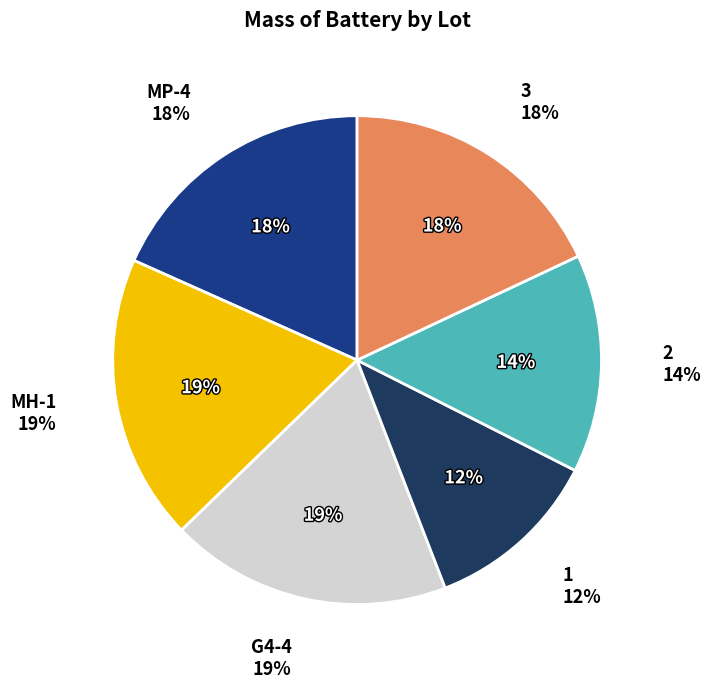

Which category has the biggest portion of the pie?

MH-1